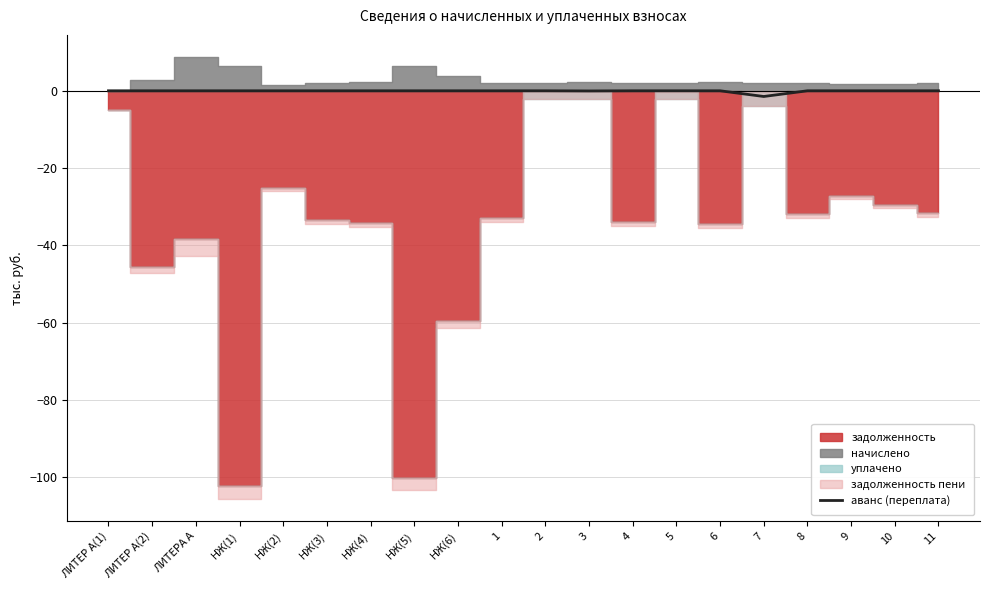

Reading right to left, what are all the values shown in this chart?

11=-0.0	10=-0.0	9=-0.0	8=-0.0	7=-1.5	6=-0.0	5=-0.0	4=-0.0	3=-0.0	2=-0.0	1=-0.0	НЖ(6)=-0.0	НЖ(5)=-0.0	НЖ(4)=-0.0	НЖ(3)=-0.0	НЖ(2)=-0.0	НЖ(1)=-0.0	ЛИТЕРА А=-0.0	ЛИТЕР А(2)=-0.0	ЛИТЕР А(1)=-0.0